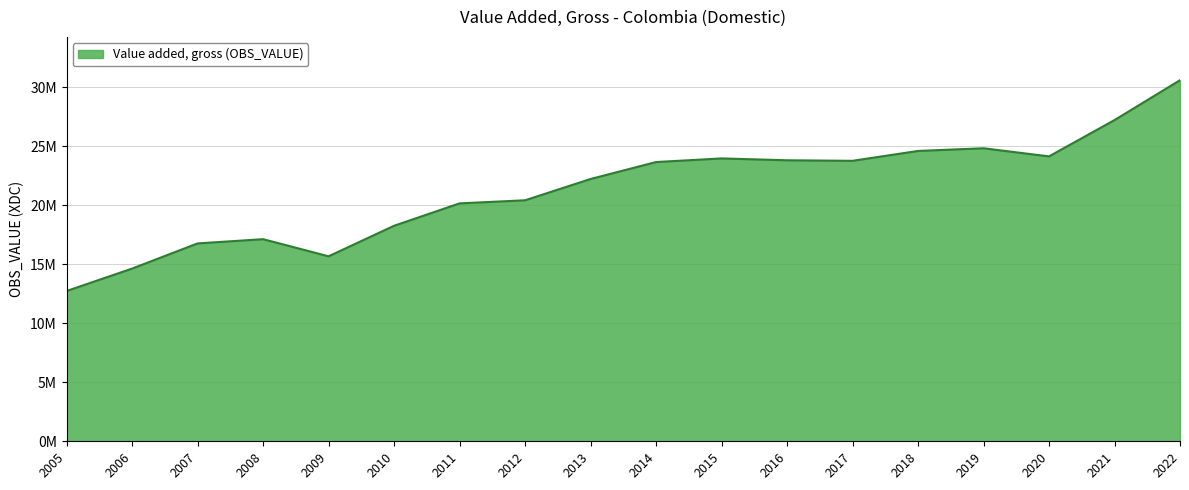

How many interior local peaks (higher than both neighbors) does the data have?

3